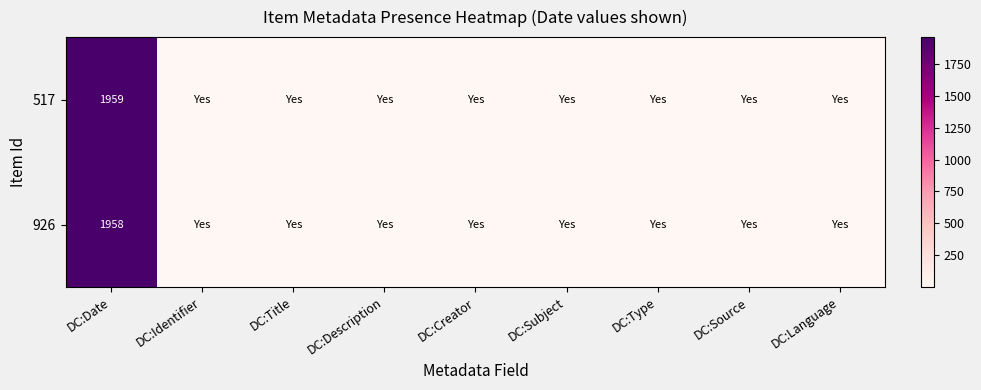

The 517 series shows 1035 at DC:Date. True or false?

False